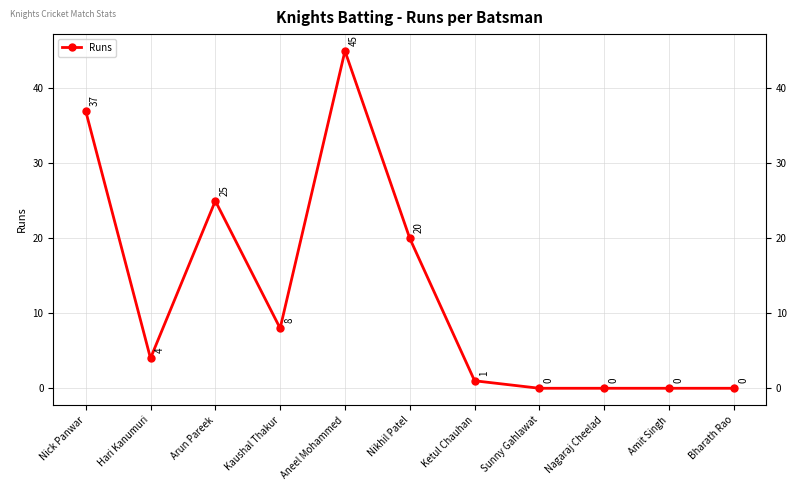

How many lines are shown in the chart?

1